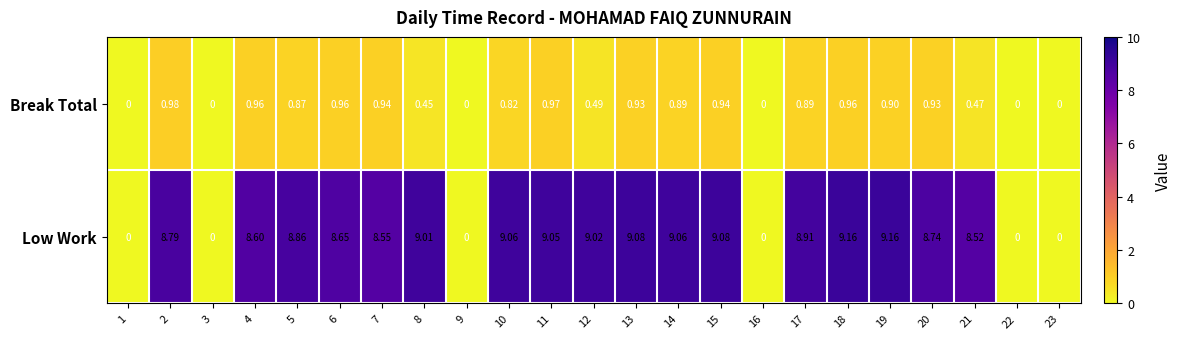

Which series has the largest range (max minus min)?

Low Work